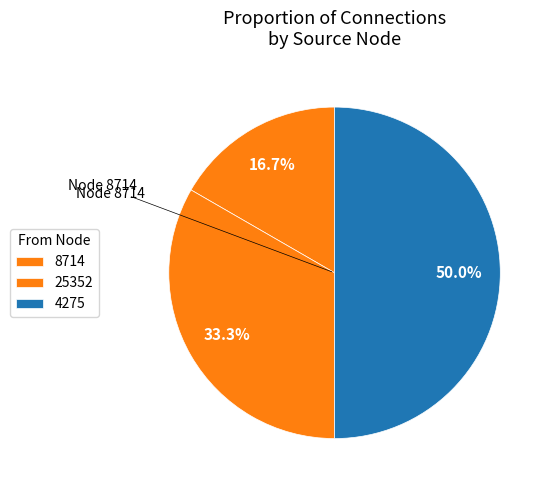

How many segments does this pie chart have?

3